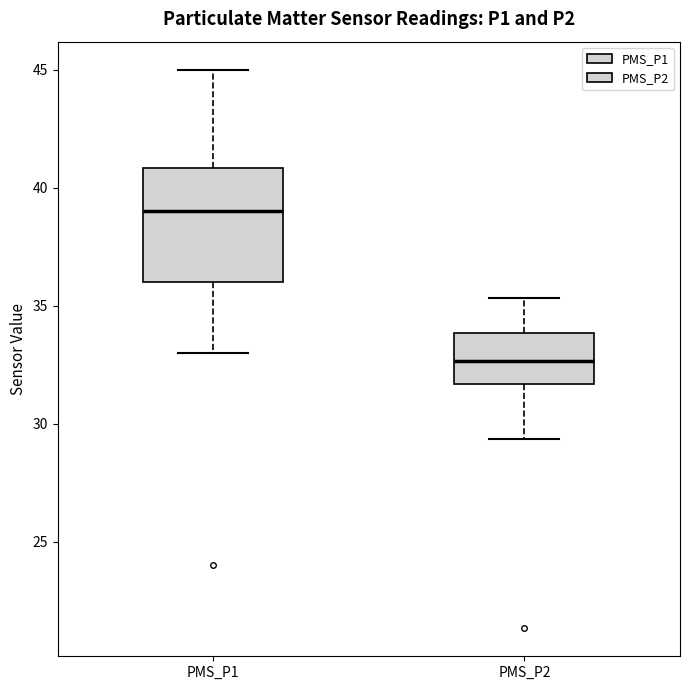

Where is the lower edge of the box for PMS_P2 on the y-axis? The values are not printed on the chart, so give them approximately, as read against the axis.

31.5